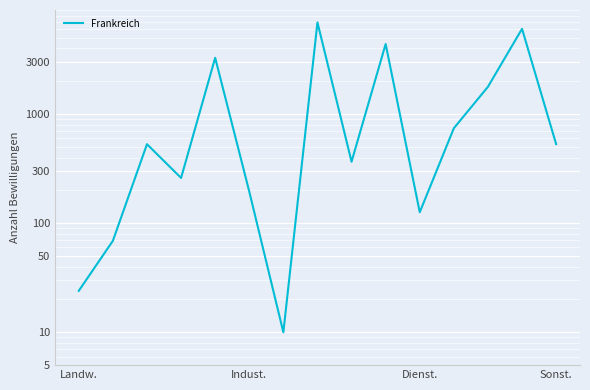

Reading left to right, extract all data points from this chart.

24	69	530	260	3281	195	10	6924	366	4390	126	742	1780	6047	531